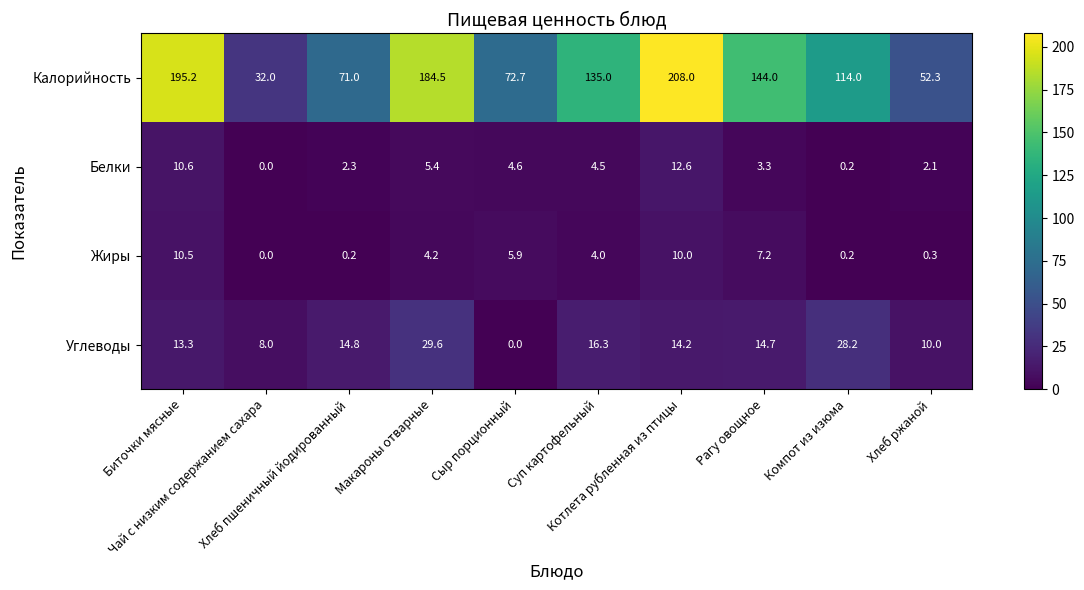

At which category is the sum across all series the highest?

Котлета рубленная из птицы